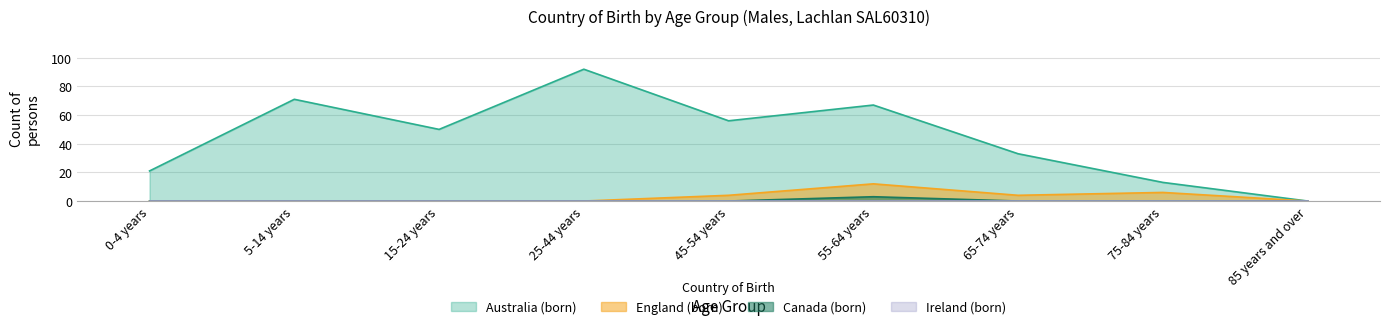

Between 85 years and over and 75-84 years, which is larger?

75-84 years